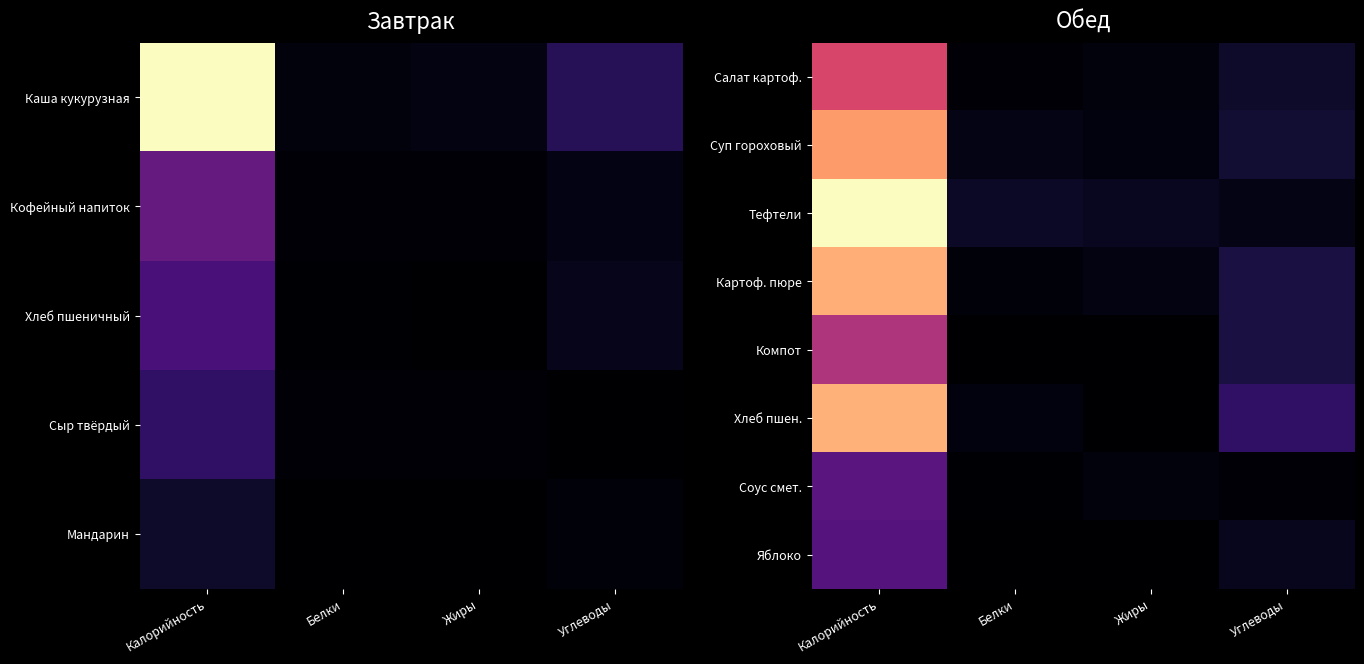

True or false: Суп гороховый has a value of 0.1 at Углеводы.

True